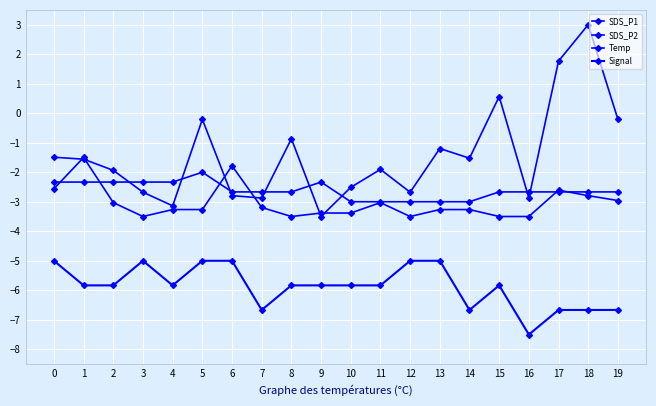

Between 3 and 17, which series saw the biggest shift?

SDS_P1